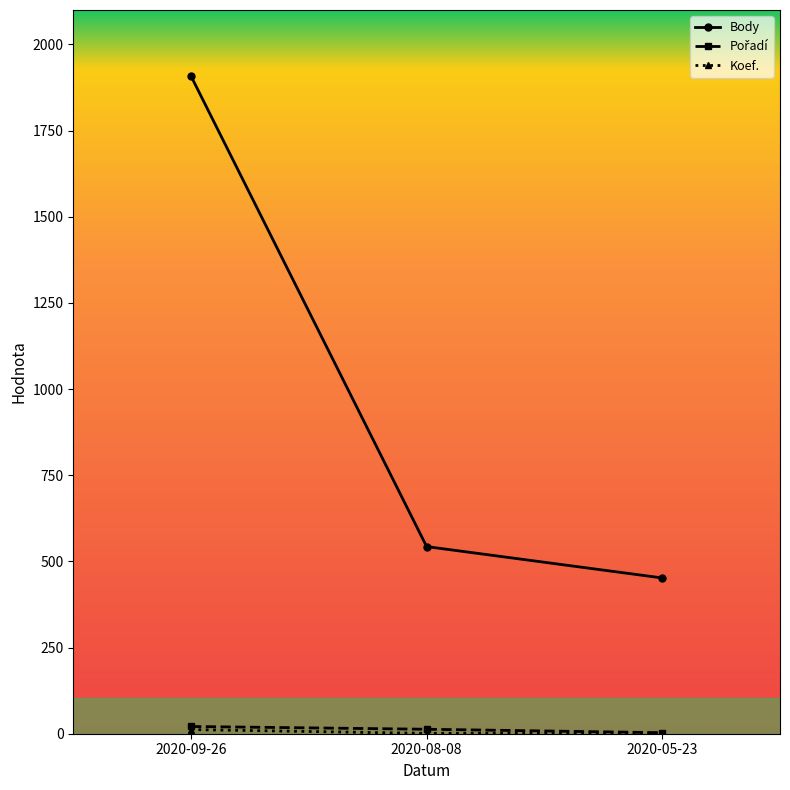

What is the label of the 2nd point from the right?

2020-08-08